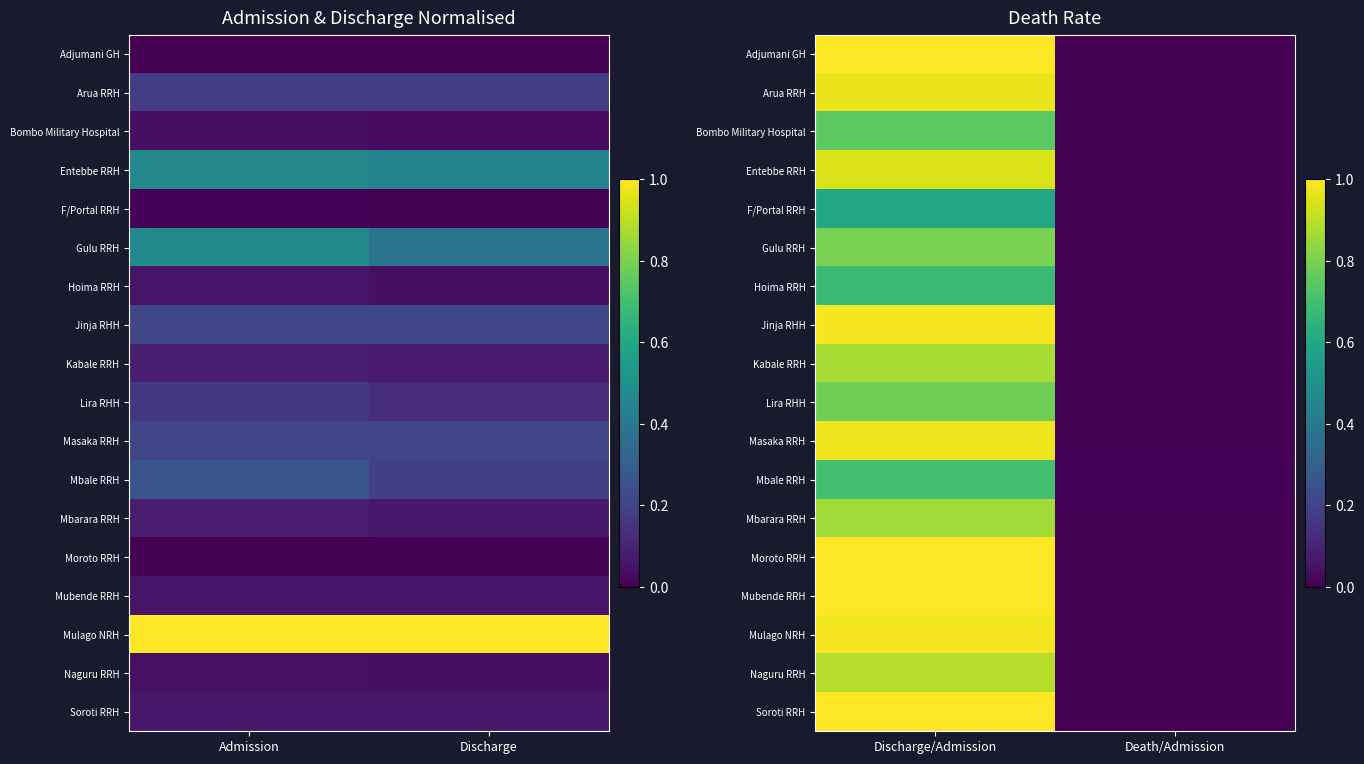

At which category is the sum across all series the highest?

Discharge/Admission